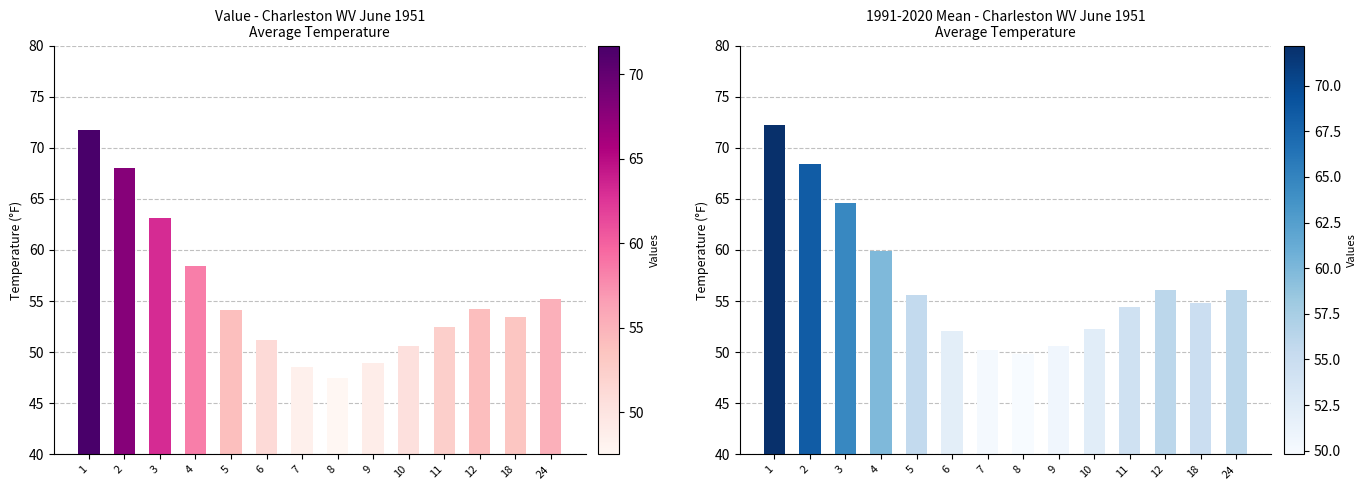

At which category is the sum across all series the highest?

1